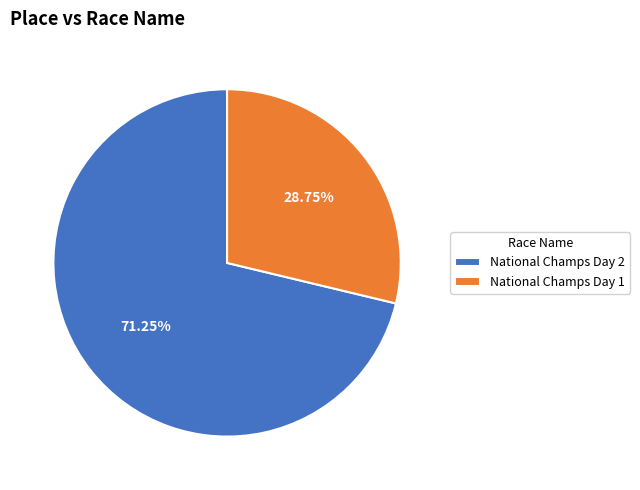

How many slices are in this pie chart?

2